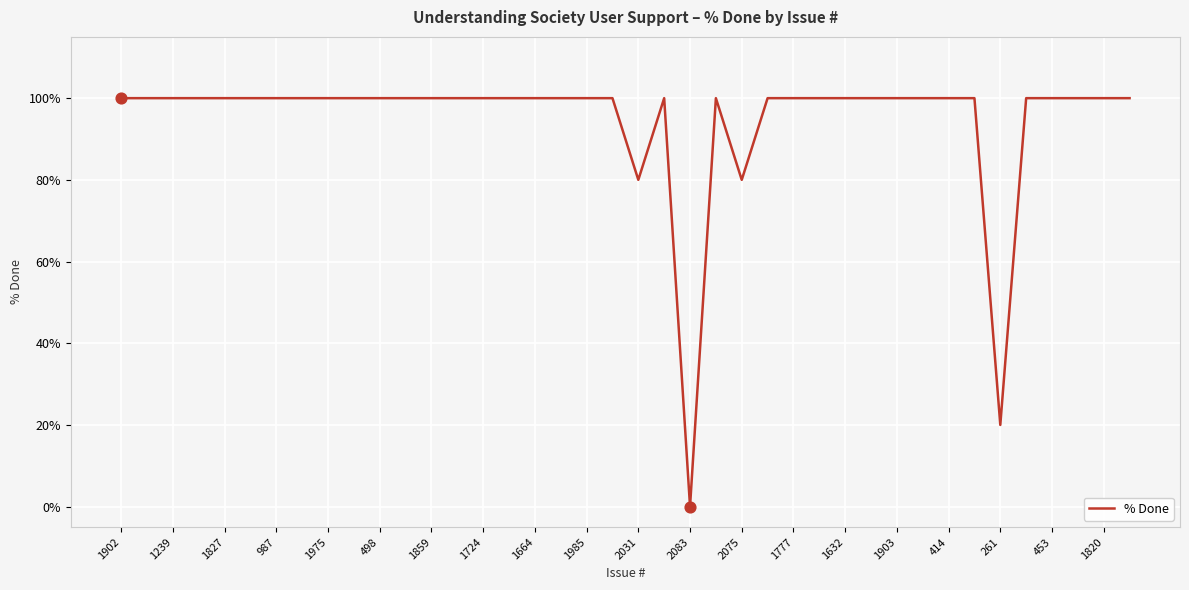

What is the maximum value shown in the chart?

100